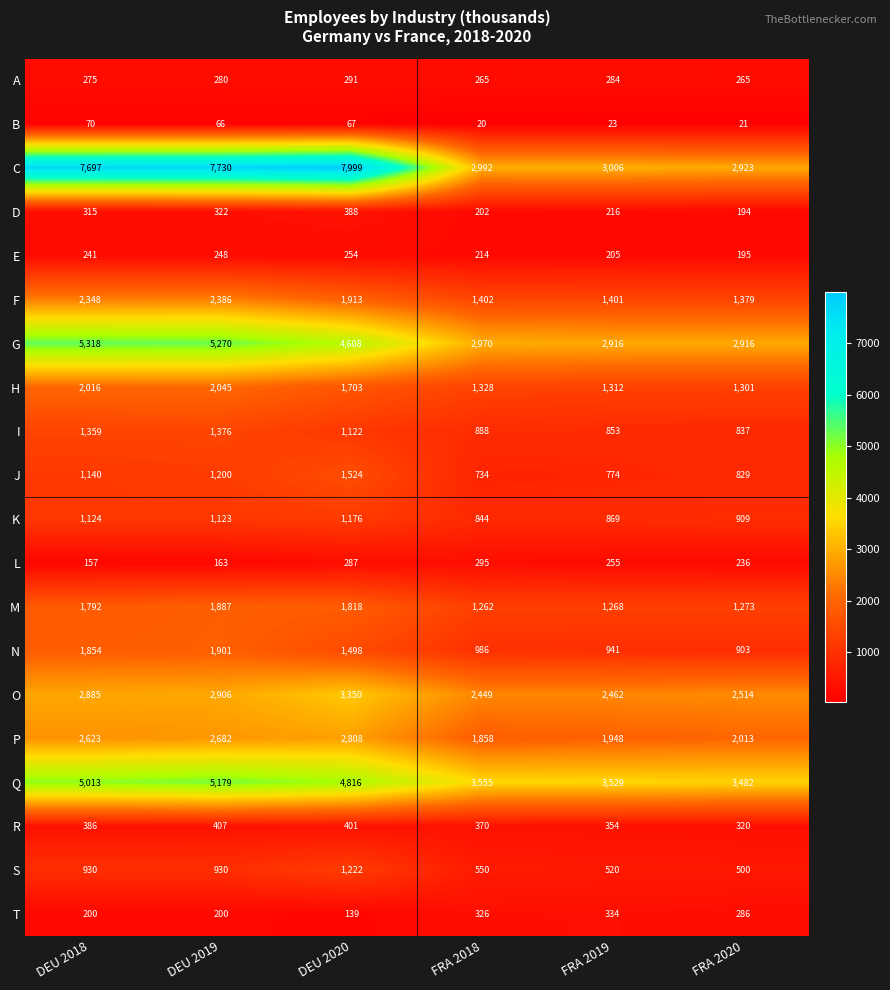

At FRA 2018, list the series in order from largest to smallest.

Q, C, G, O, P, F, H, M, N, I, K, J, S, R, T, L, A, E, D, B